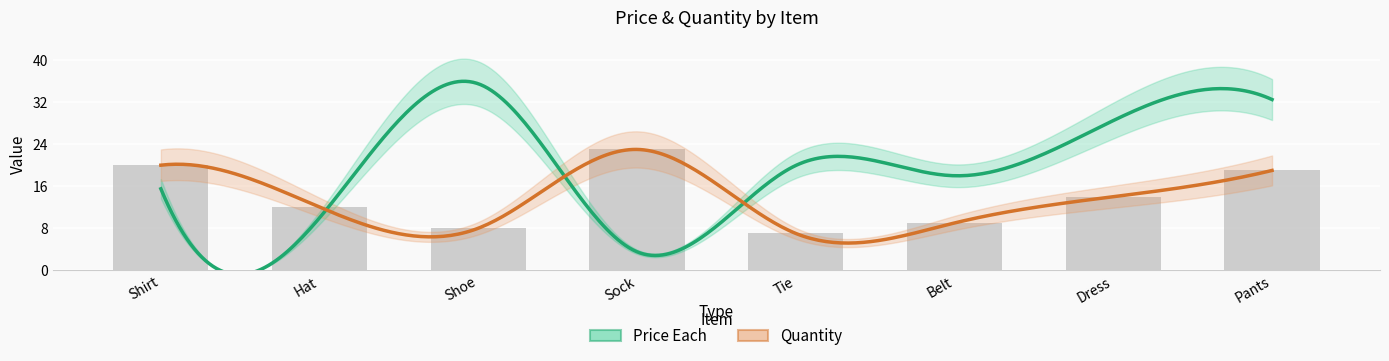

Are the bars horizontal?

No